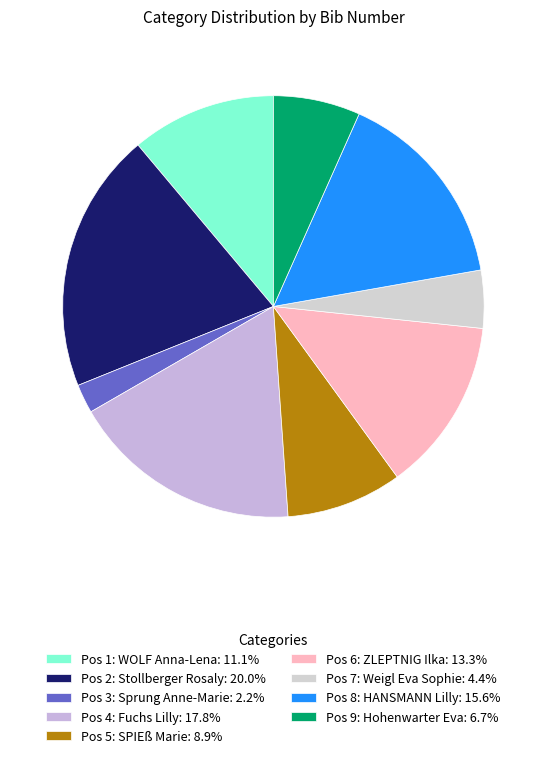

How many slices are in this pie chart?

9